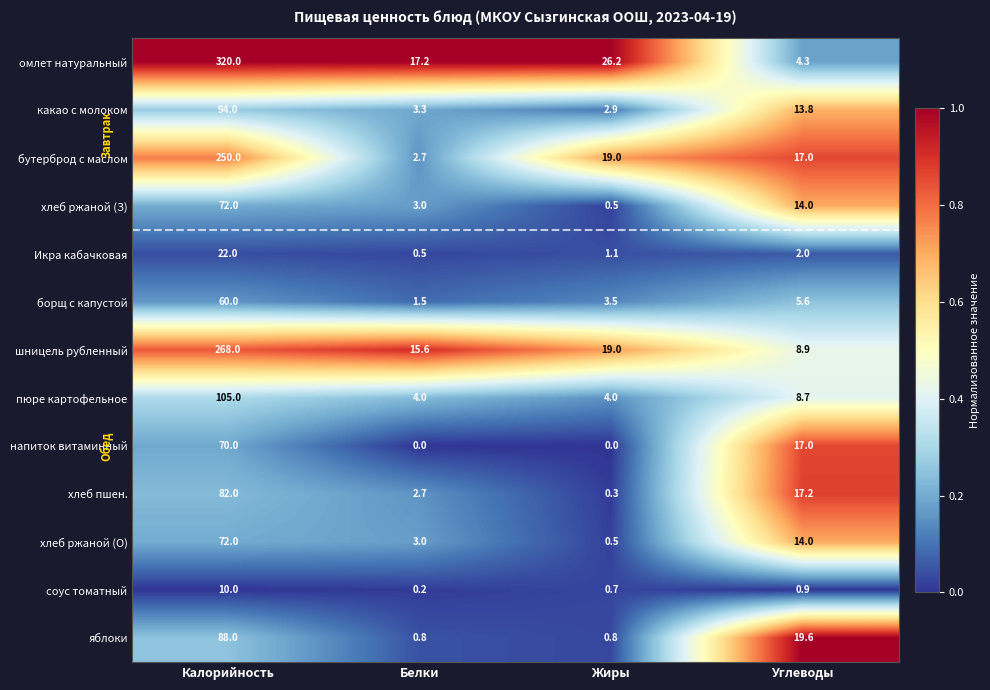

Where is соус томатный nearest to the value 5?

Углеводы